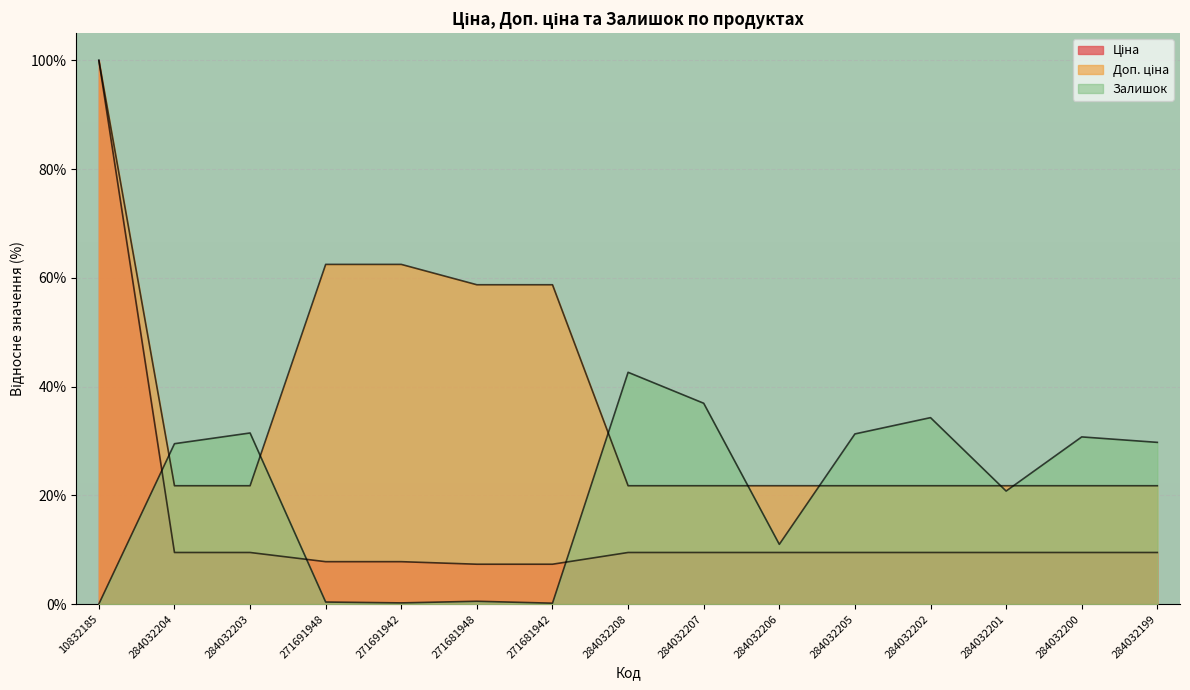

What is the label of the 12th point from the right?

271691948